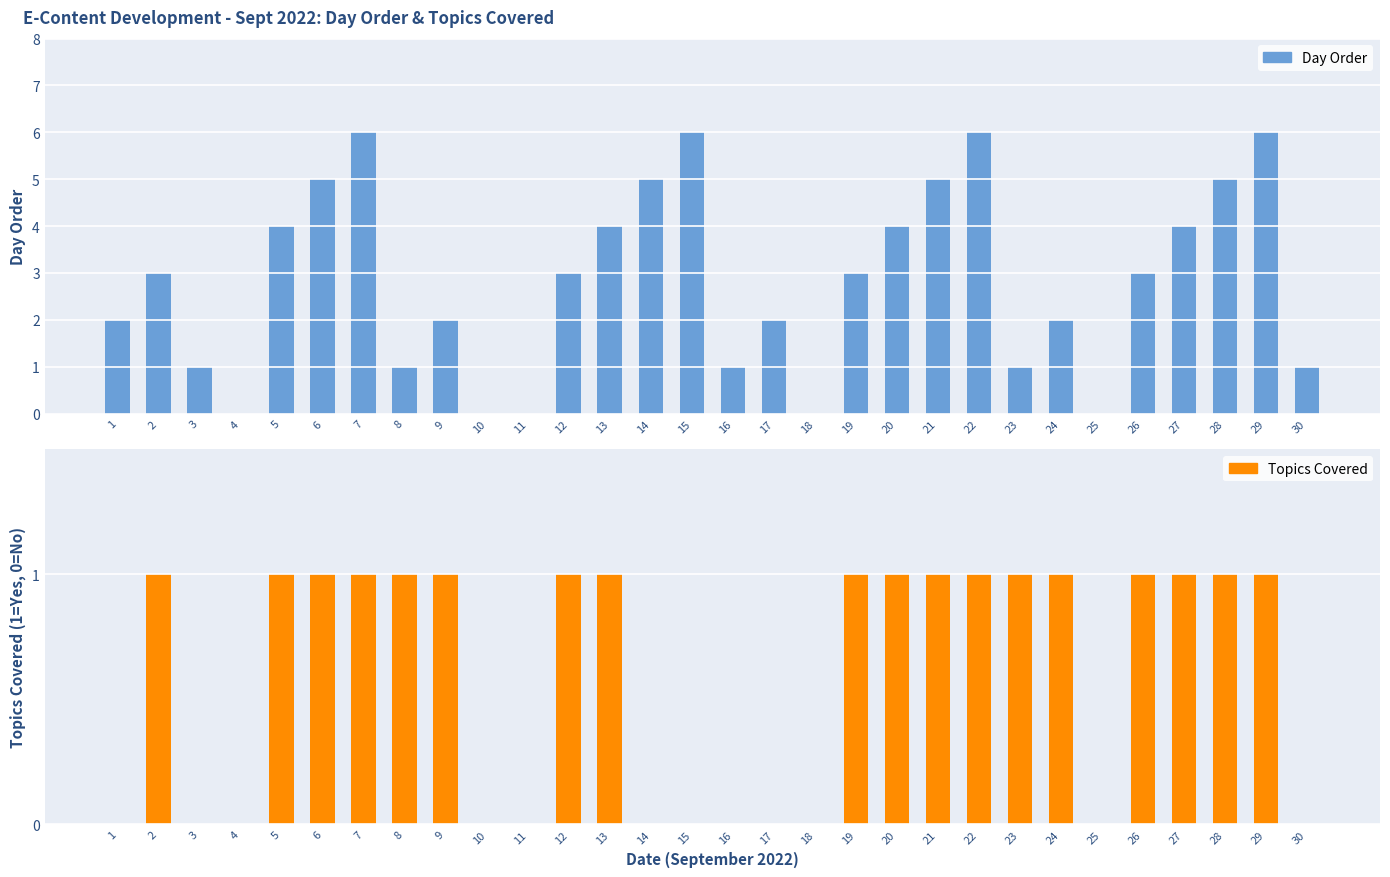

Between 8 and 13, which series saw the biggest shift?

Day Order